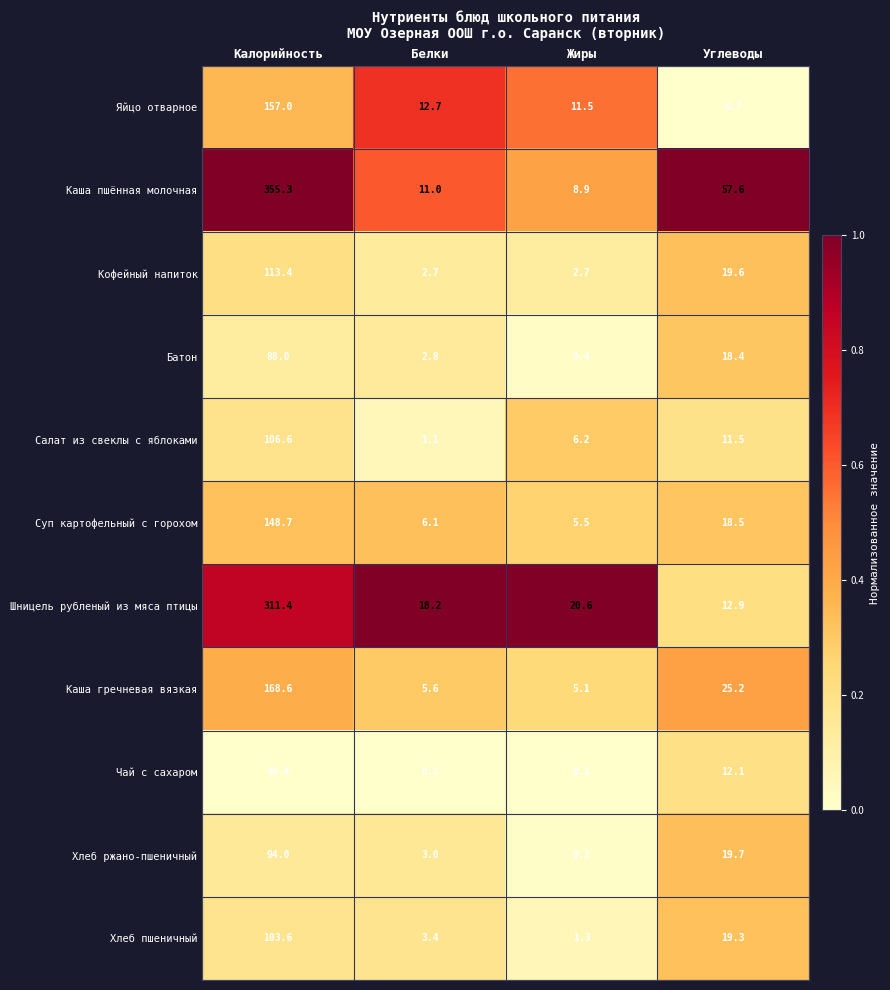

At which label does Чай с сахаром first exceed 12?

Калорийность